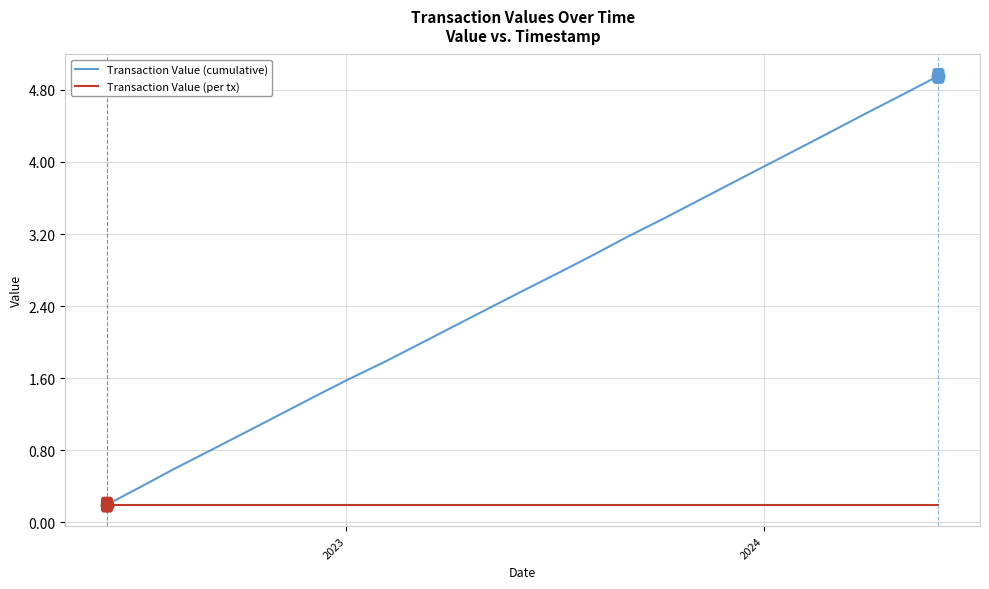

Which series has the largest range (max minus min)?

Transaction Value (cumulative)